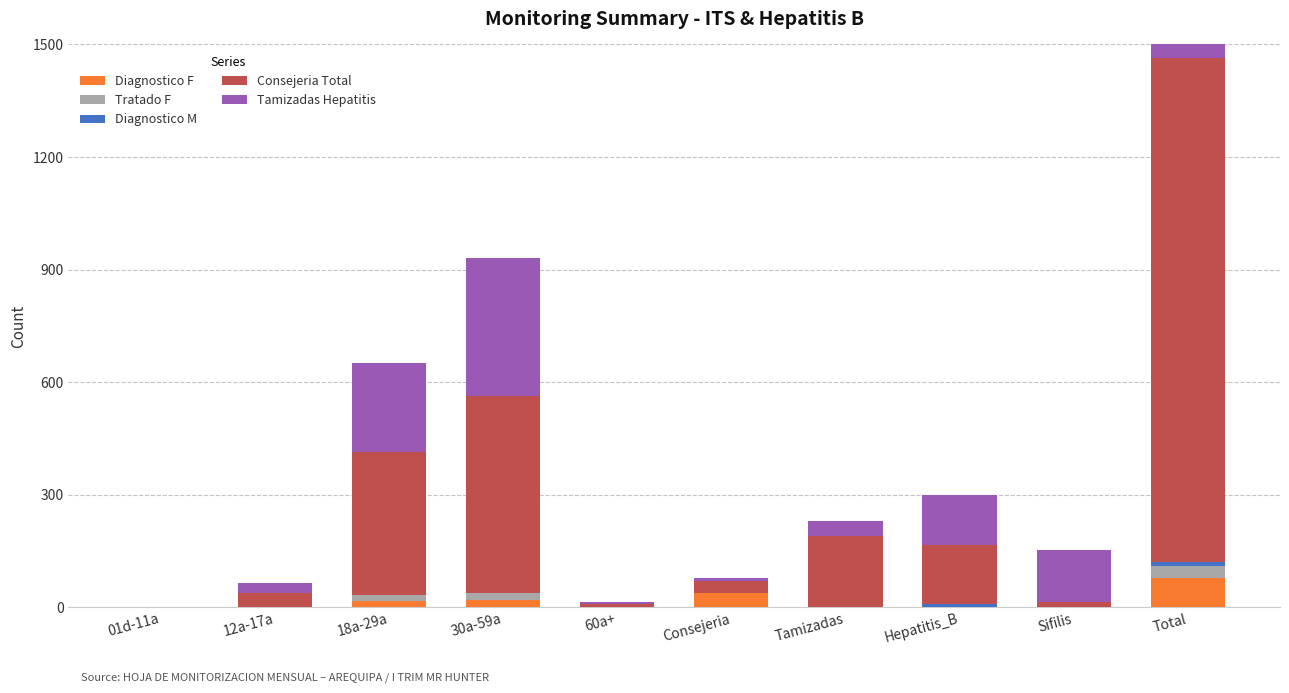

Read the Consejeria Total value at 60a+, to the nearest 10.

10